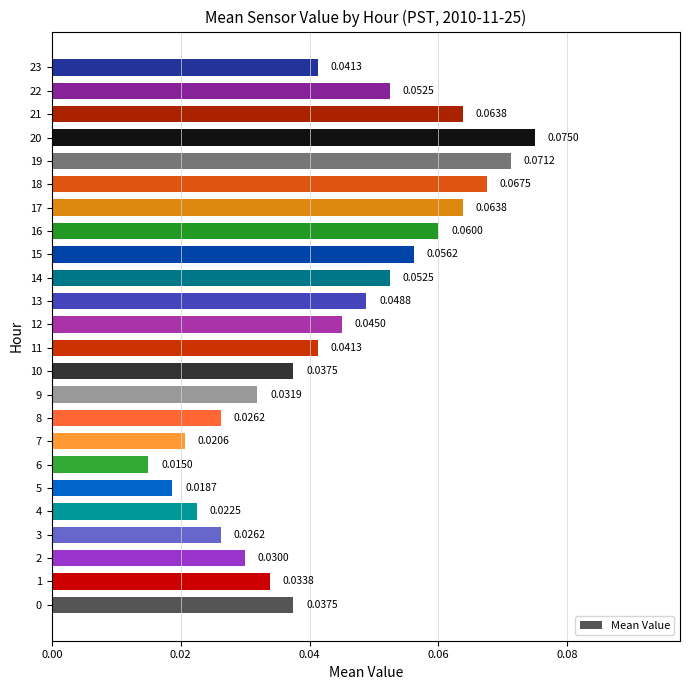

What is the sum of all values?

1.0